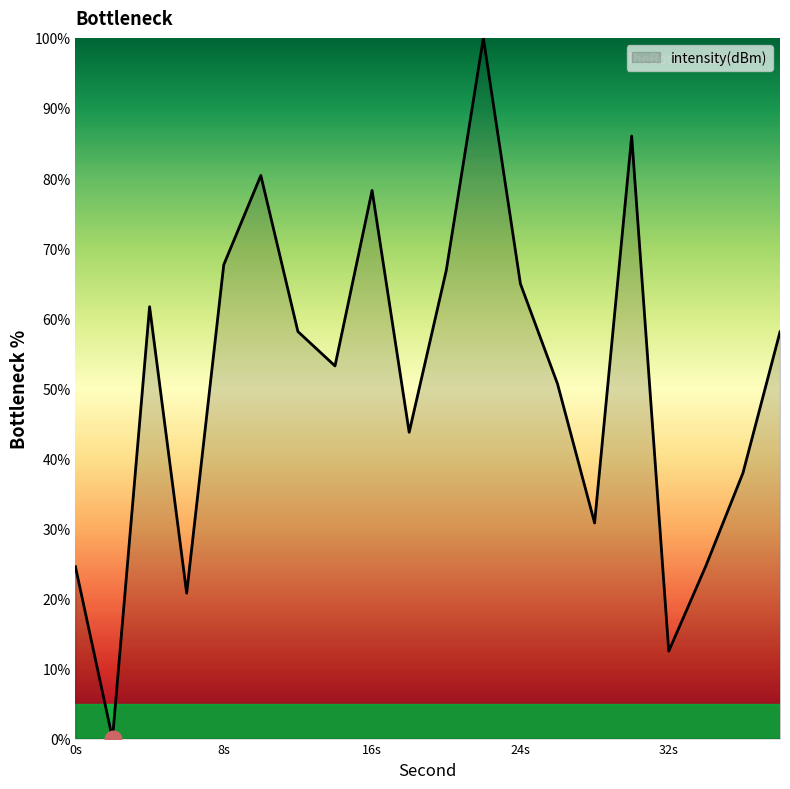

What is the difference between the maximum and minimum values?

100.0